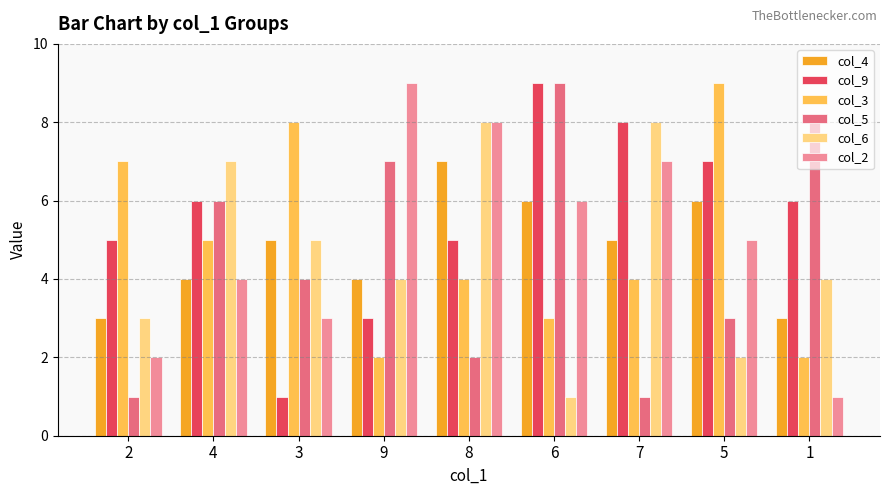

How many bars are there in total?

54